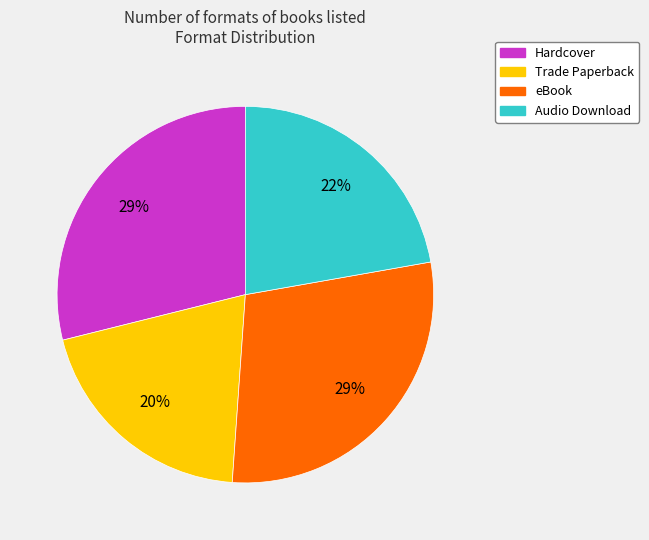

True or false: Audio Download accounts for 22% of the total.

True